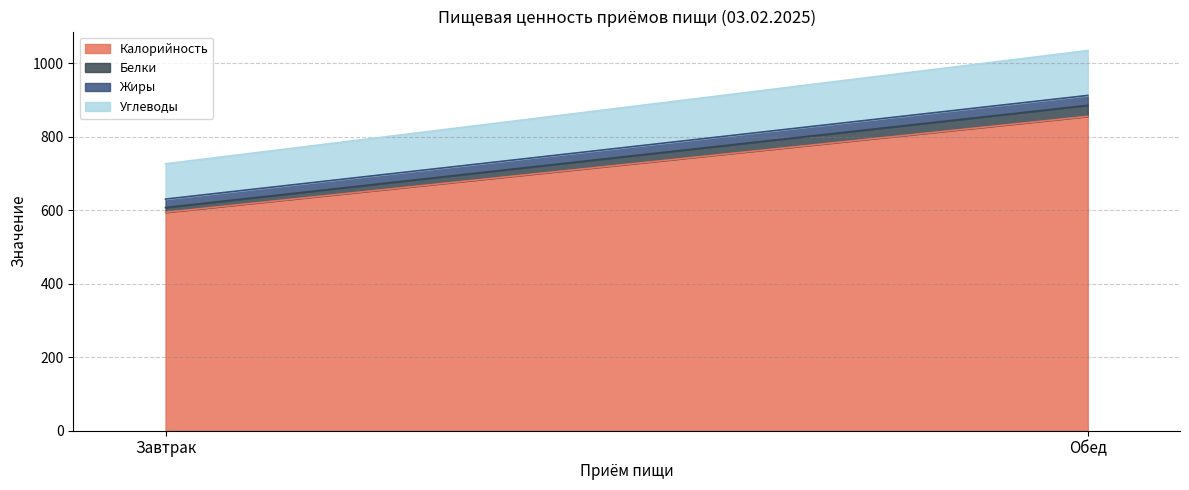

What is the value of the Белки point at the 1st from the left?

13